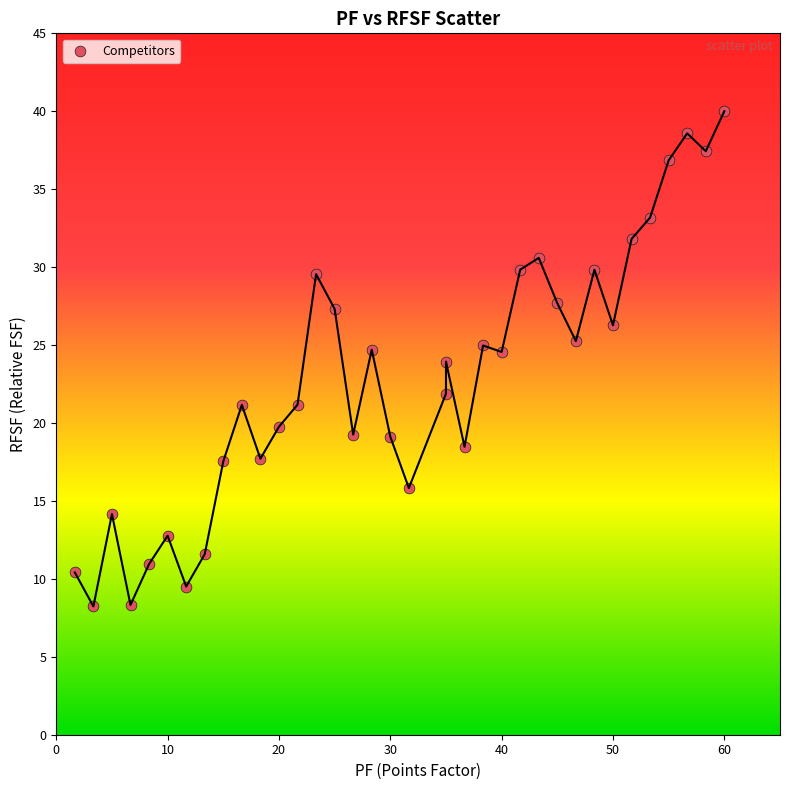

What is the range of Y values (max minus min)?

31.8